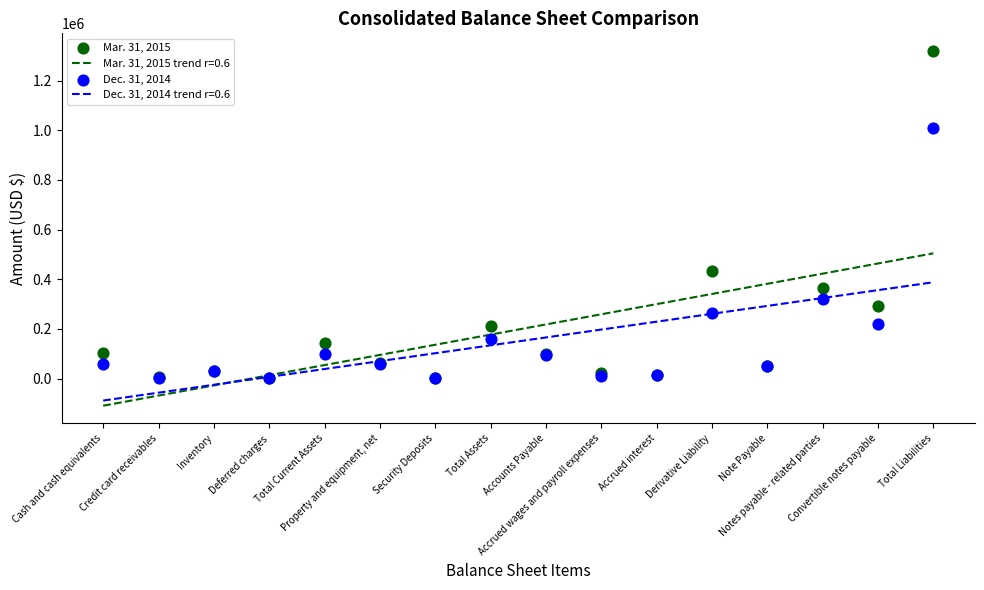

Which series has the largest total across all categories?

Mar. 31, 2015